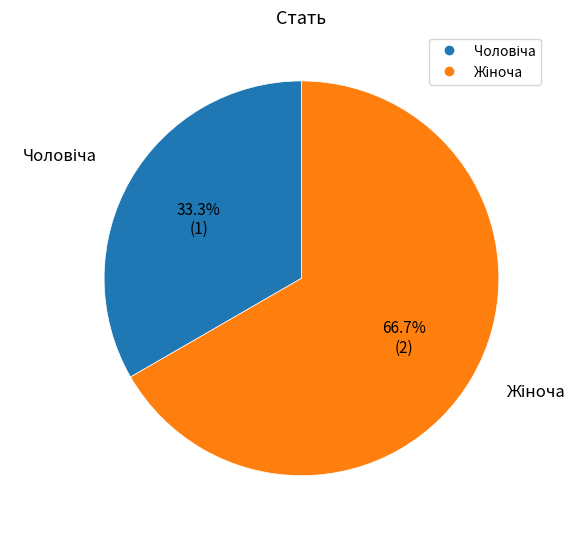

To the nearest percent, what is the difference between the largest and smallest slice percentages?

33%